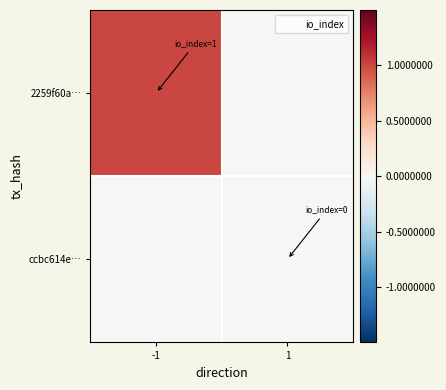

Reading left to right, extract all data points from this chart.

2259f60a…: -1=1	1=0
ccbc614e…: -1=0	1=0